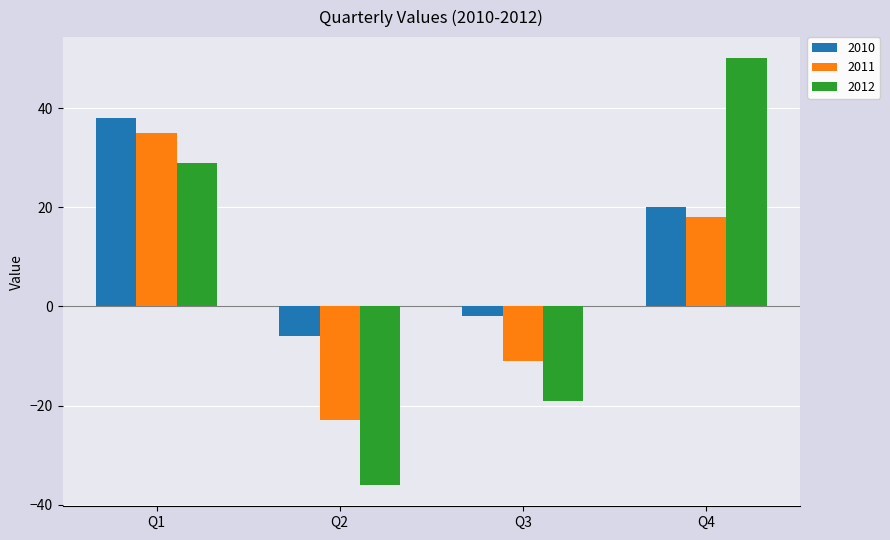

Count the 2012 values in the range -19 to 50.

3